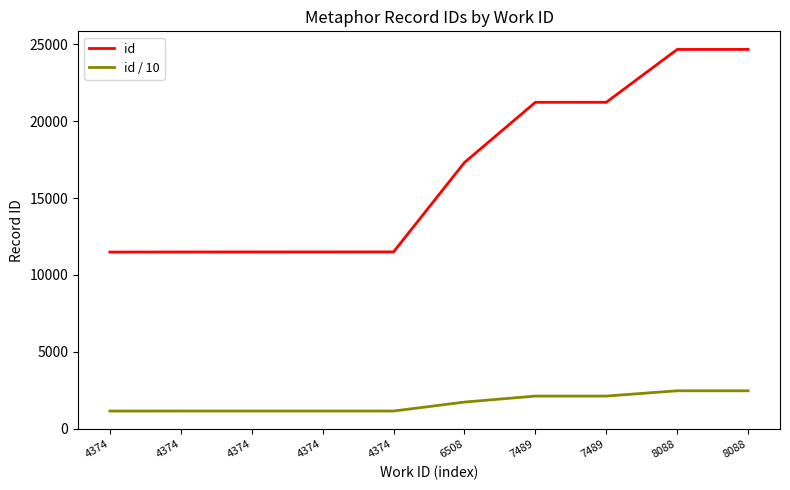

What is the sum of all id / 10 values?

16660.7